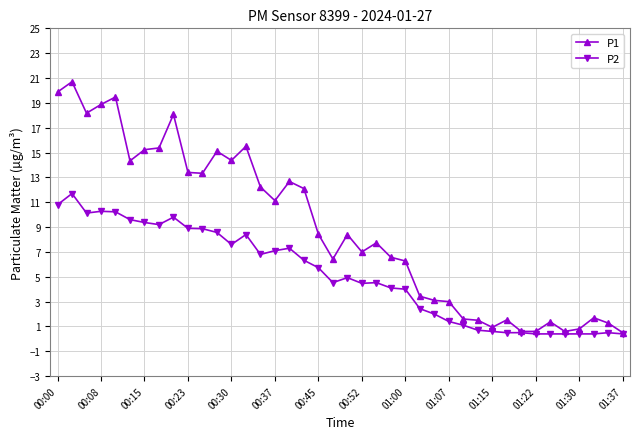

Which series has the largest total across all categories?

P1